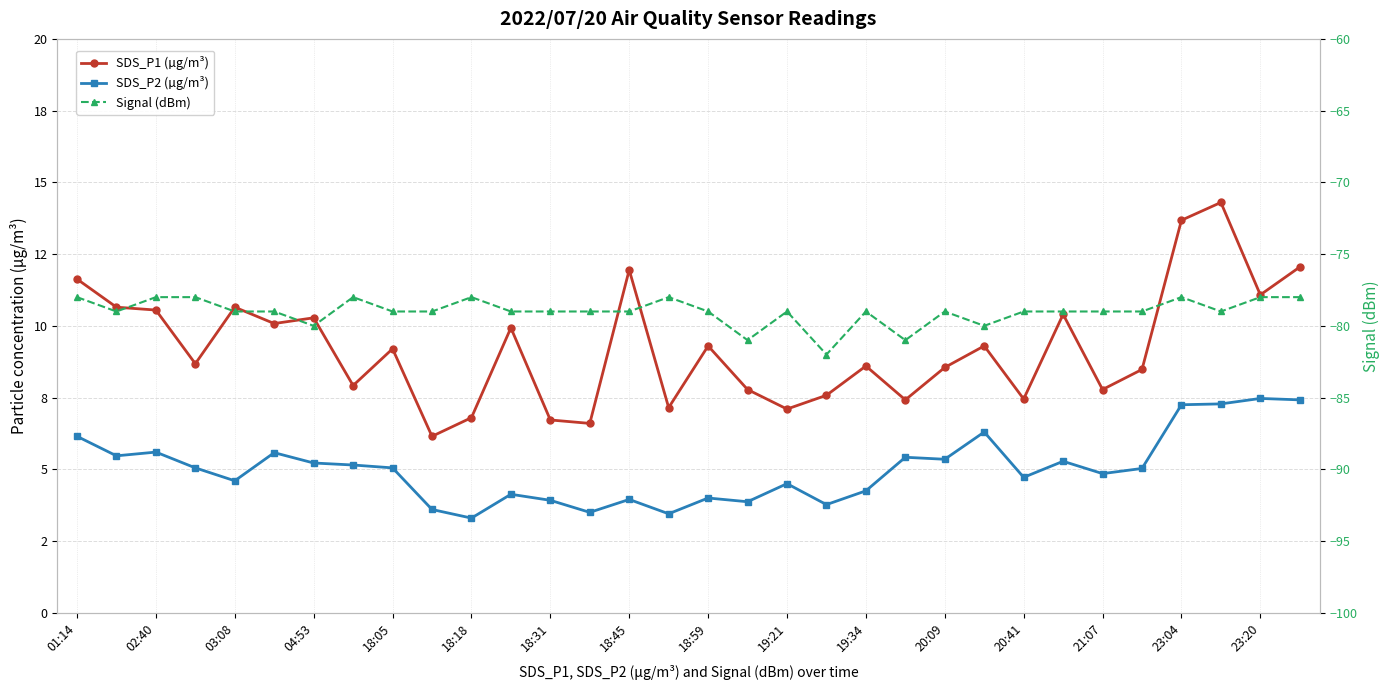

True or false: Signal (dBm) and SDS_P2 (µg/m³) cross at least once.

False